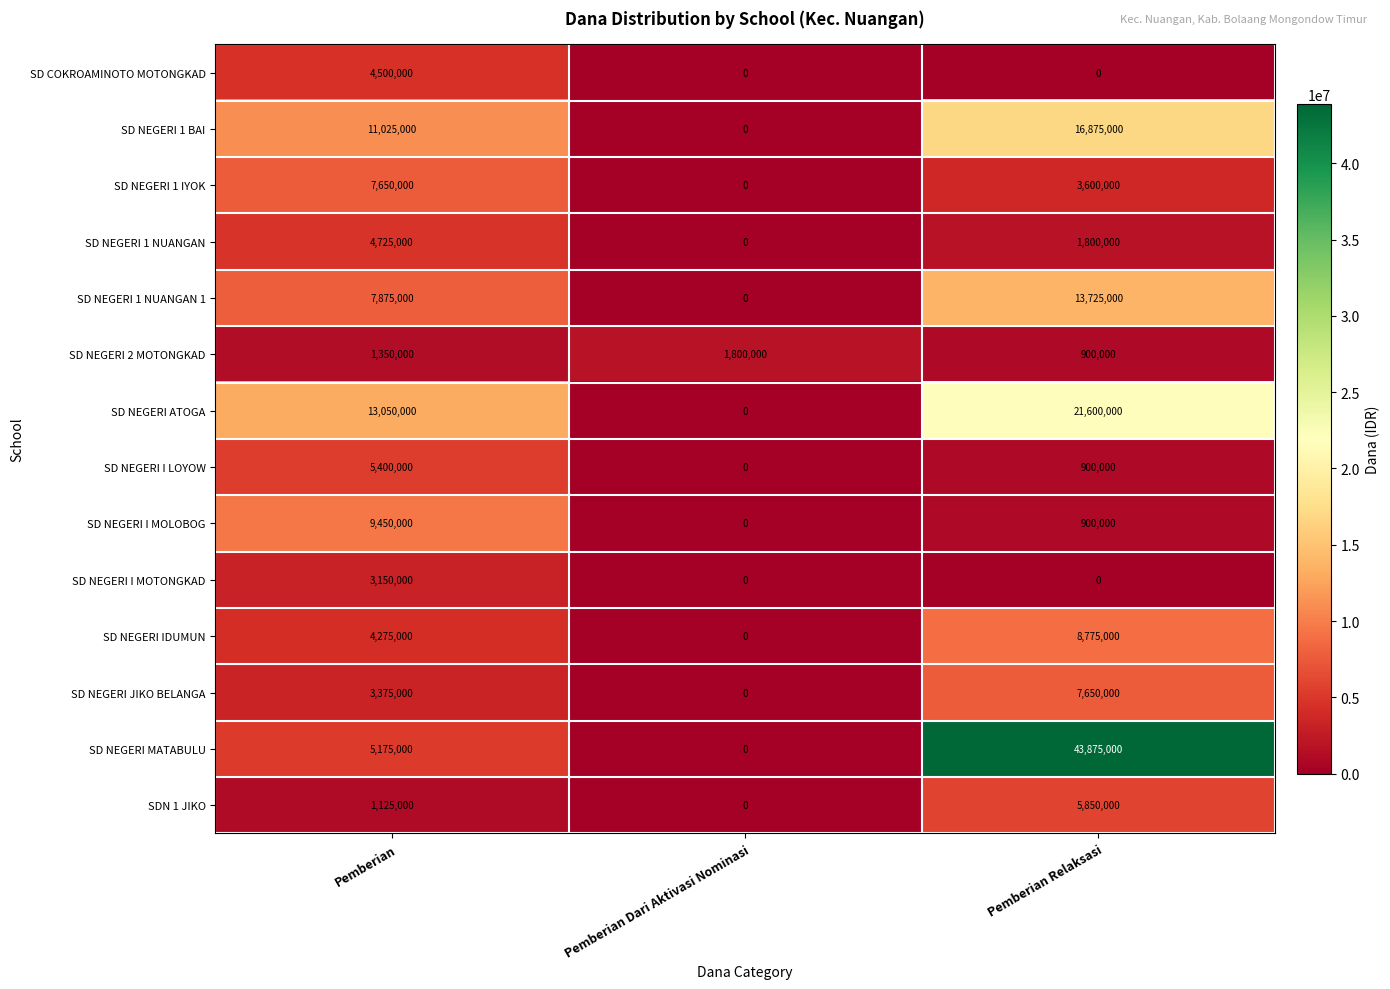

What is the maximum value shown in the chart?

43875000